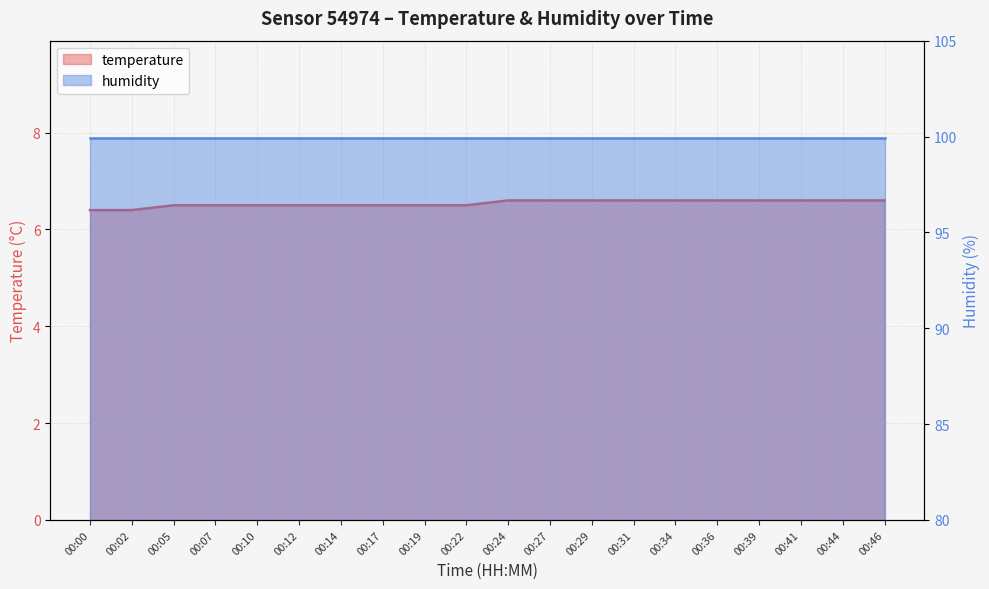

Count the values in the range 6 to 7.

20